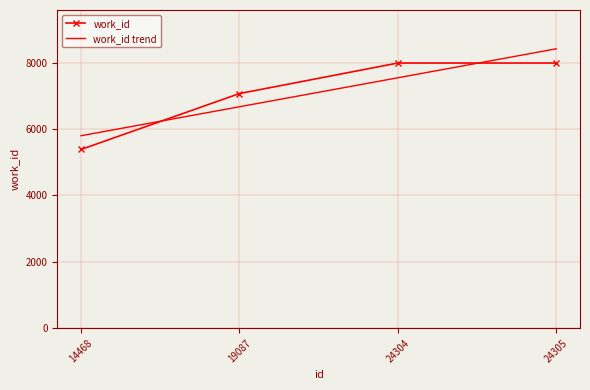

What is the maximum value for work_id trend?

8412.5